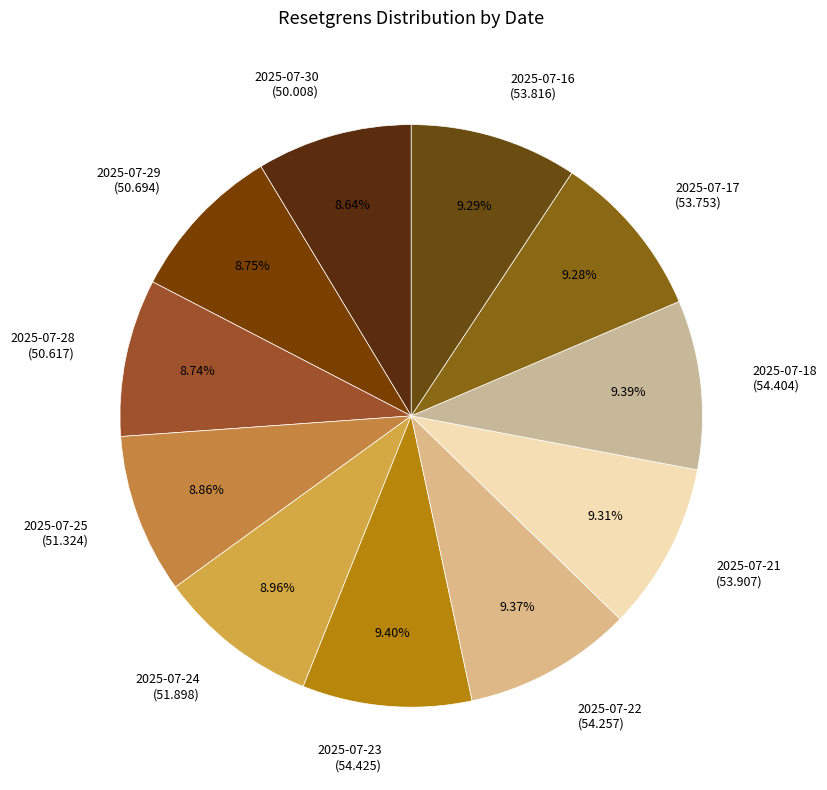

How many slices are in this pie chart?

11